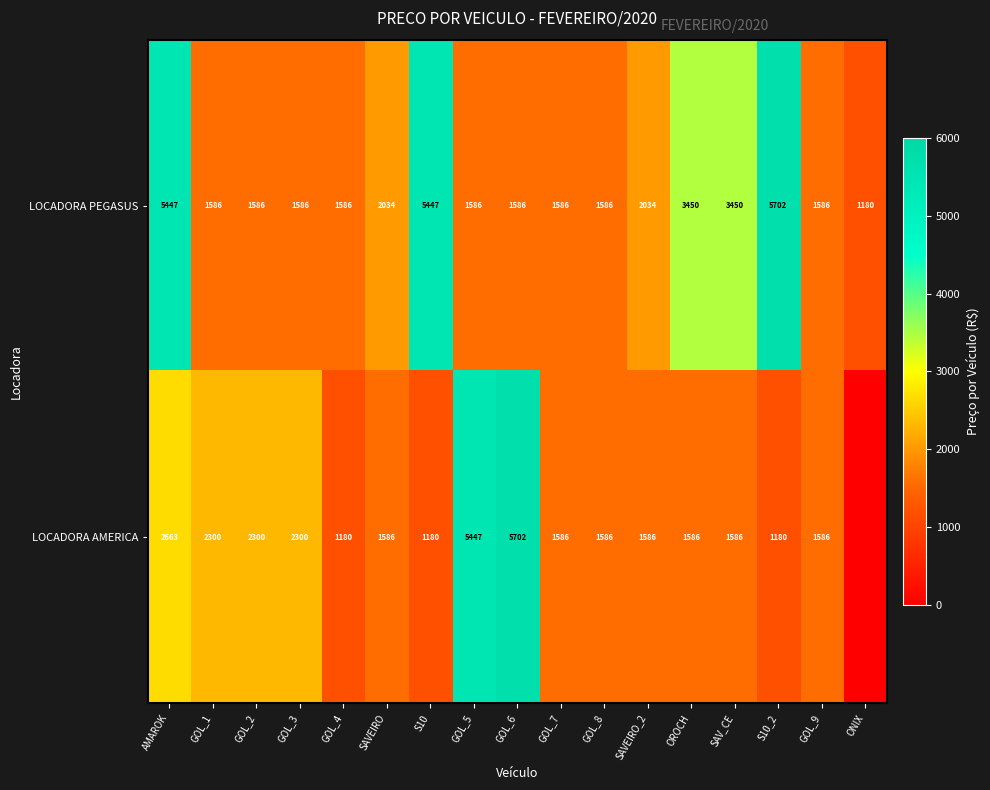

Between AMAROK and GOL_5, which series saw the biggest shift?

LOCADORA PEGASUS